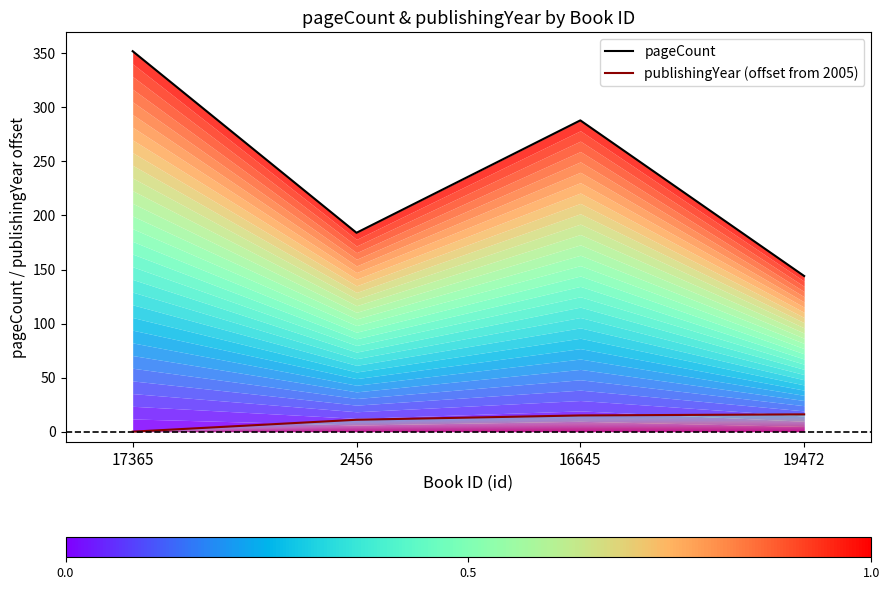

Rank the series at 19472 from highest to lowest value.

pageCount, publishingYear (offset from 2005)